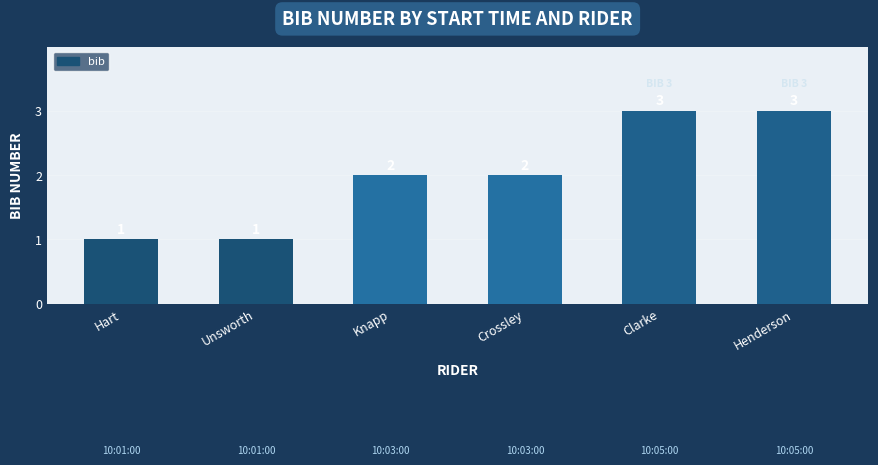

Does the chart contain any negative values?

No